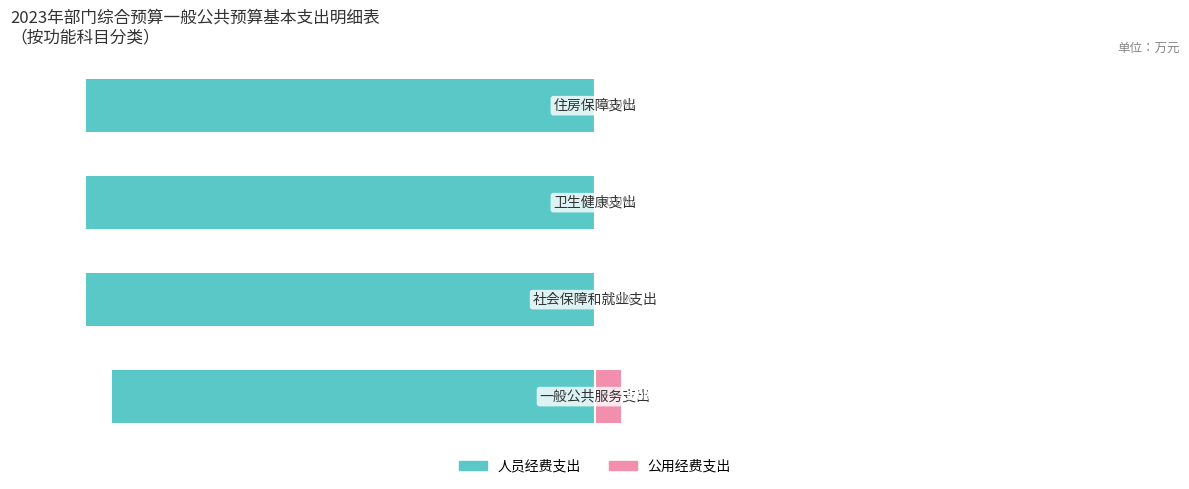

Reading left to right, extract all data points from this chart.

人员经费支出: -95.0	-100.0	-100.0	-100.0
公用经费支出: 5.0	0.0	0.0	0.0